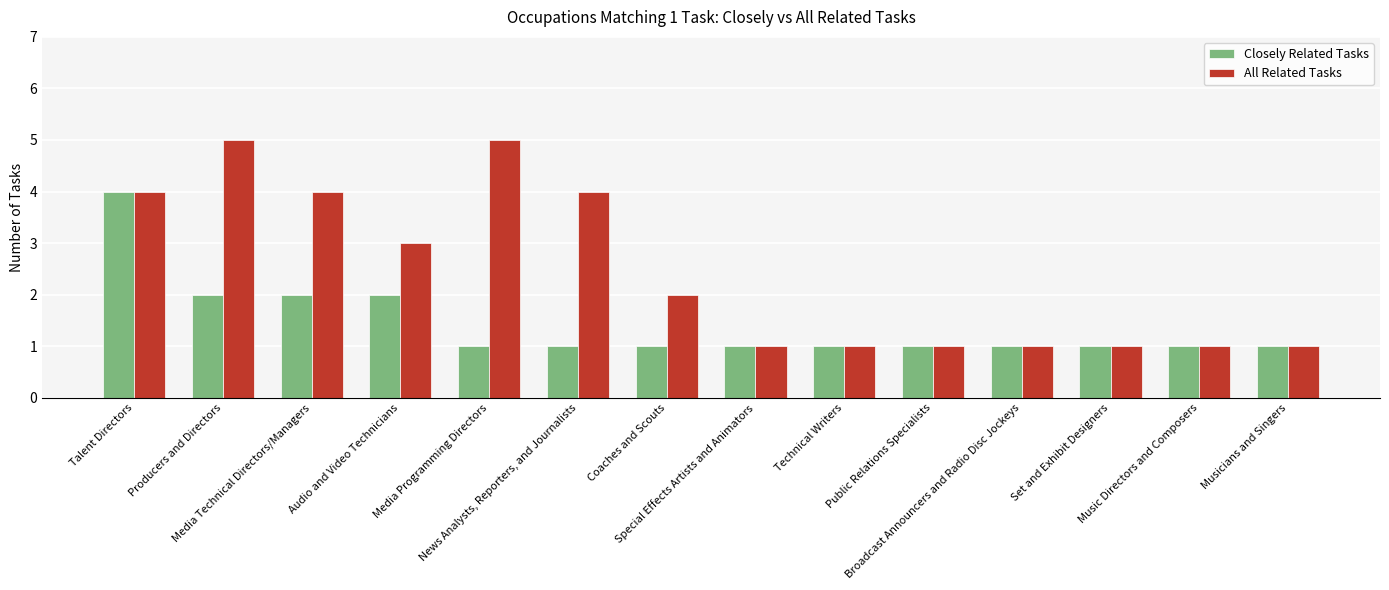

What is the highest value of the All Related Tasks series?

5